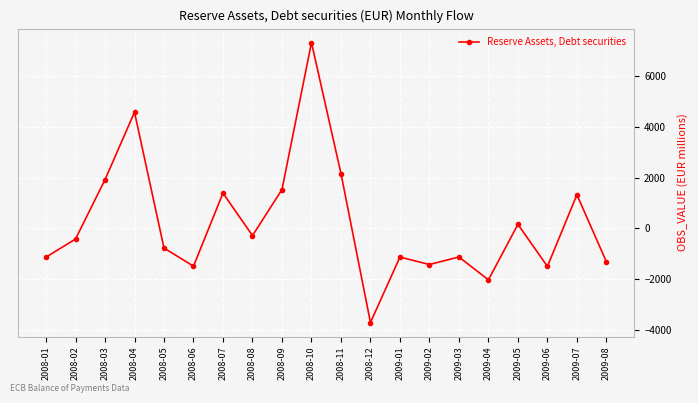

How many lines are shown in the chart?

1